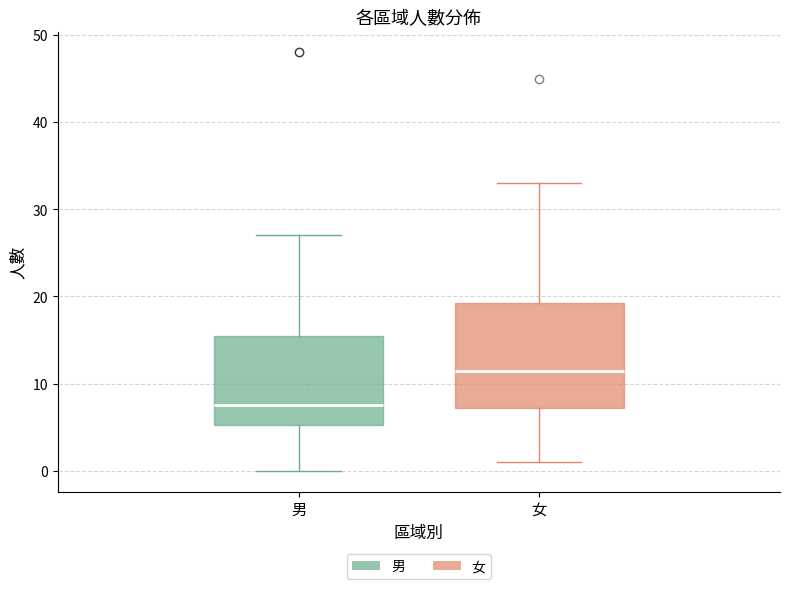

Reading left to right, read every box against the y-axis: the position of its median line, the range the box covers, and the ends of its whiskers. The values are not printed on the chart, so give them approximately, as read against the axis.

男: median 8, box 5 to 16, whiskers 0 to 27
女: median 12, box 7 to 19, whiskers 1 to 33